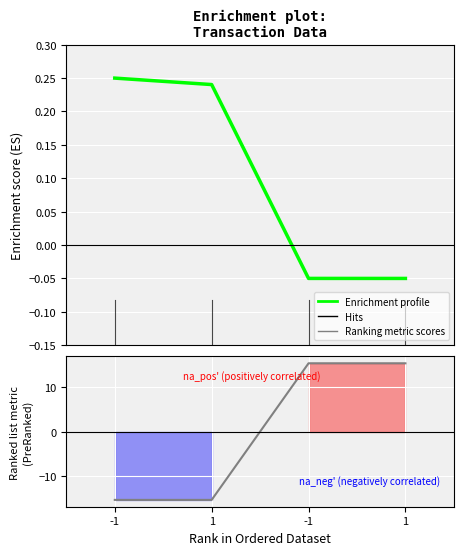

What is the difference between the Enrichment profile values at -1 and -1?

0.3